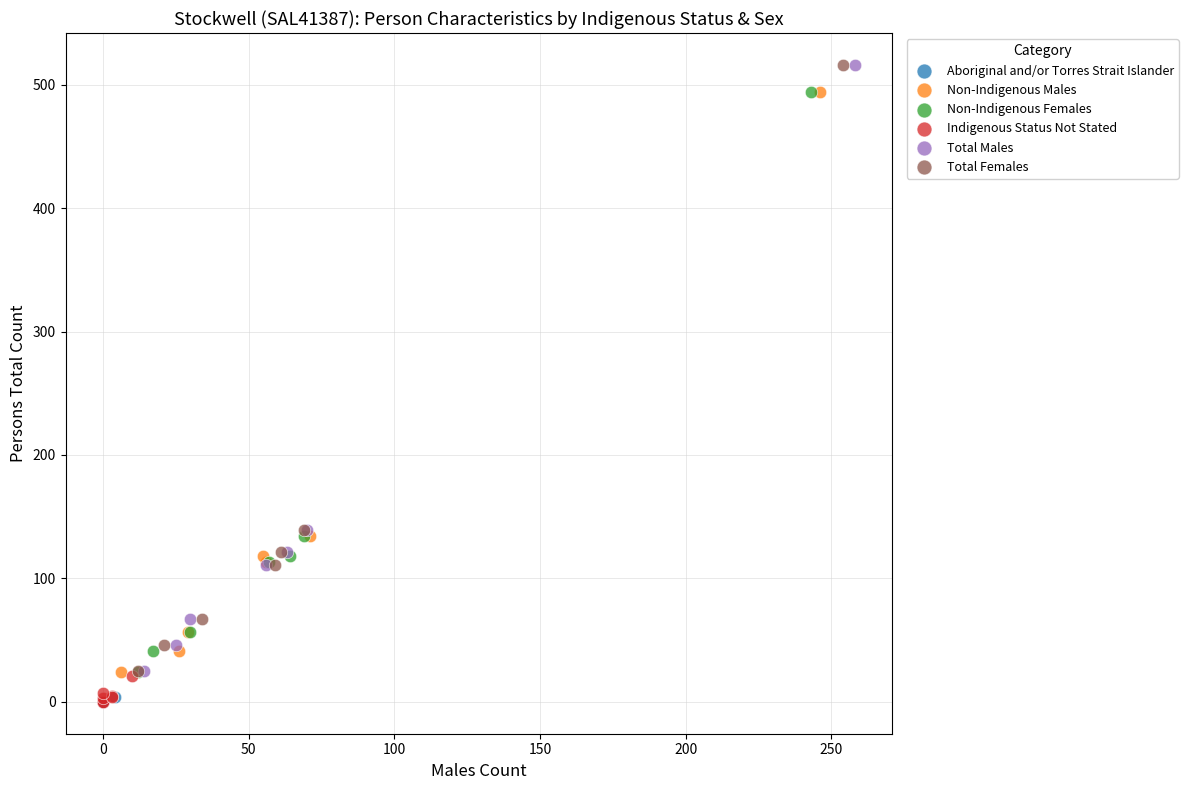

What are all the series names shown in the legend?

Aboriginal and/or Torres Strait Islander, Non-Indigenous Males, Non-Indigenous Females, Indigenous Status Not Stated, Total Males, Total Females